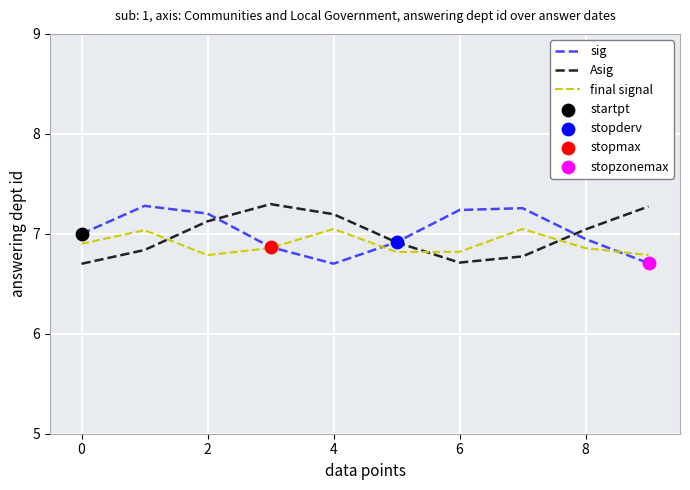

What is the minimum value for sig?

6.7